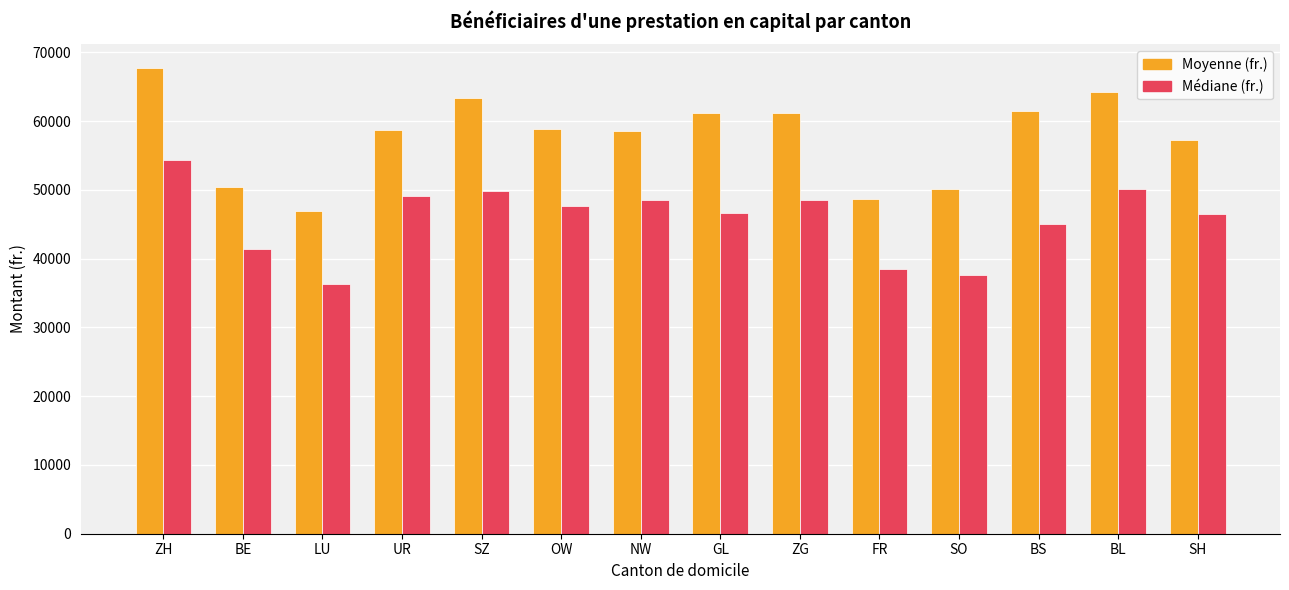

Which series has the largest range (max minus min)?

Moyenne (fr.)